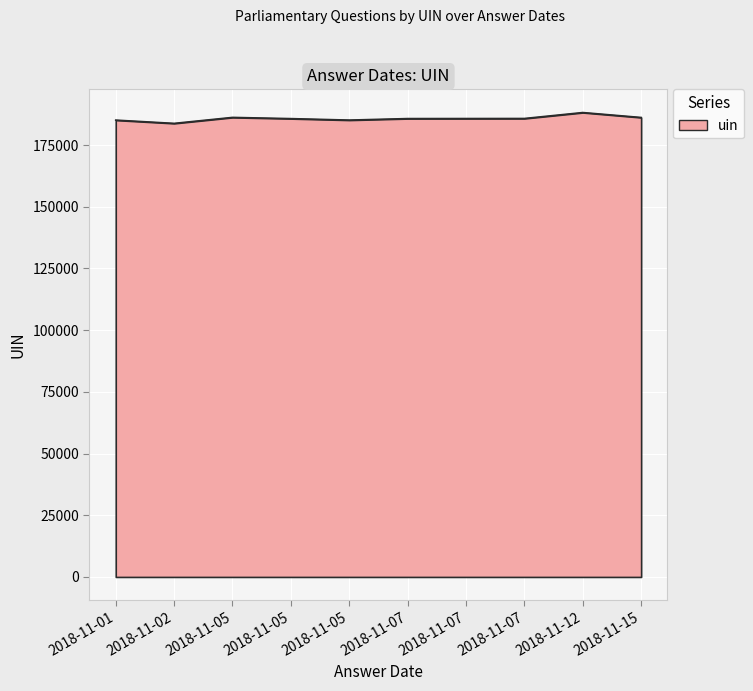

Does the chart have visible grid lines?

Yes